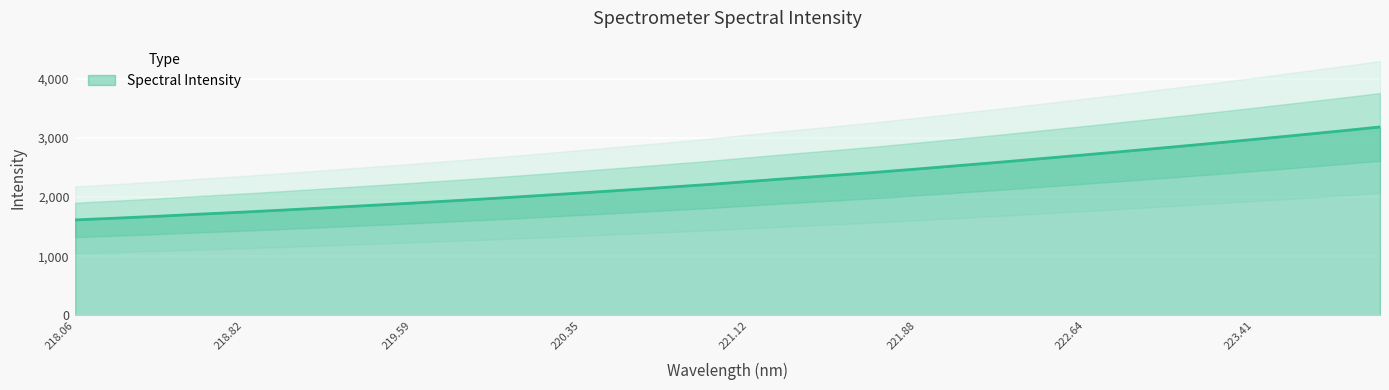

What is the greatest value displayed?

3184.2